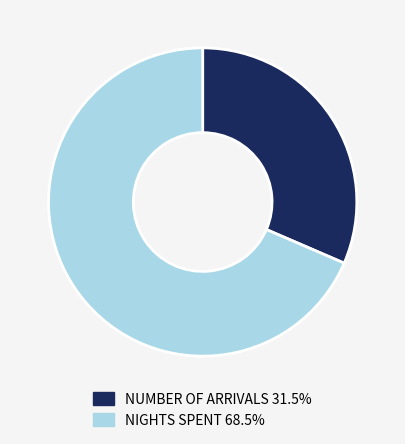

How many segments does this pie chart have?

2